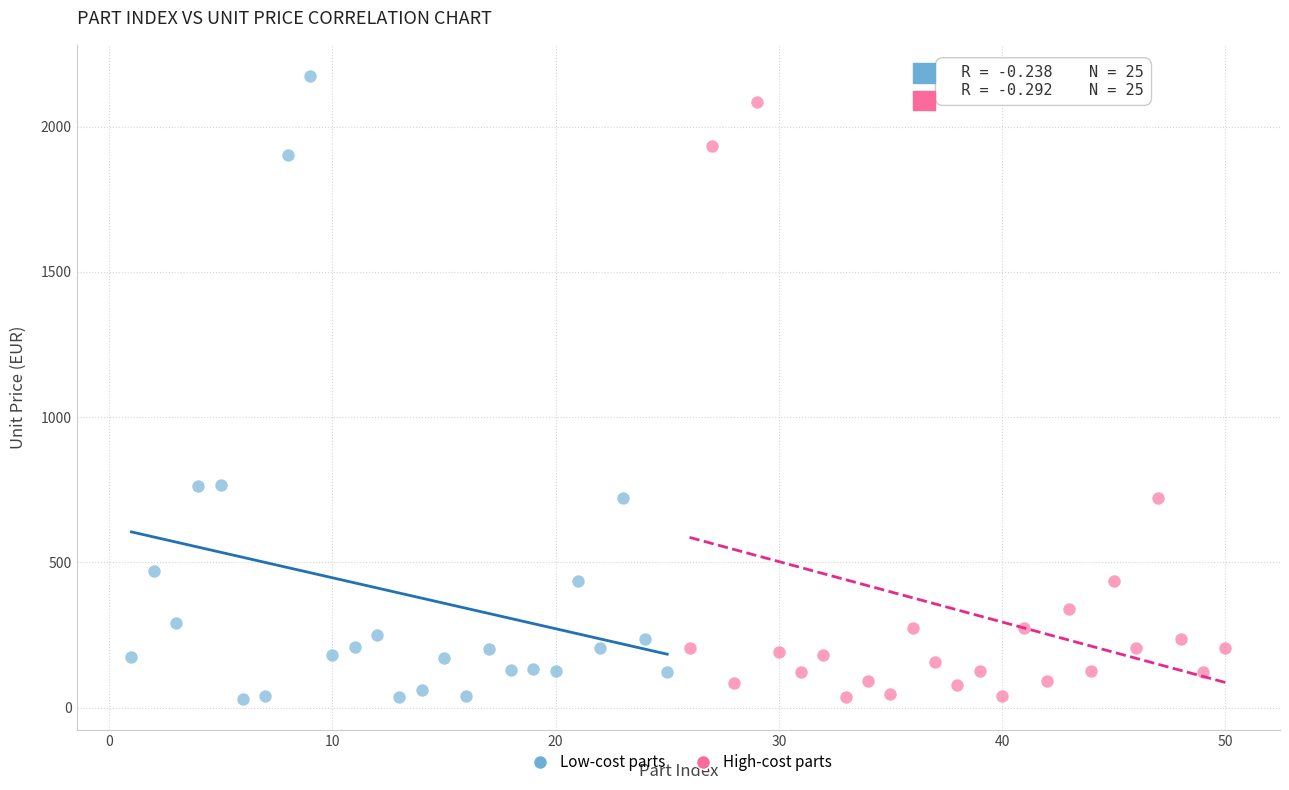

Which series contains the highest Y value?

Low-cost parts